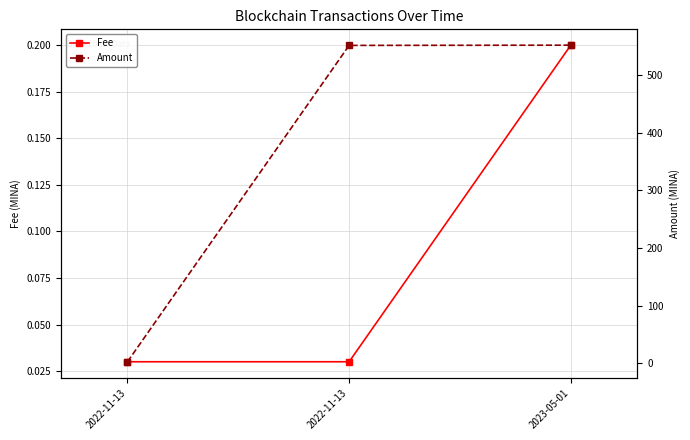

At which category is the sum across all series the highest?

2023-05-01